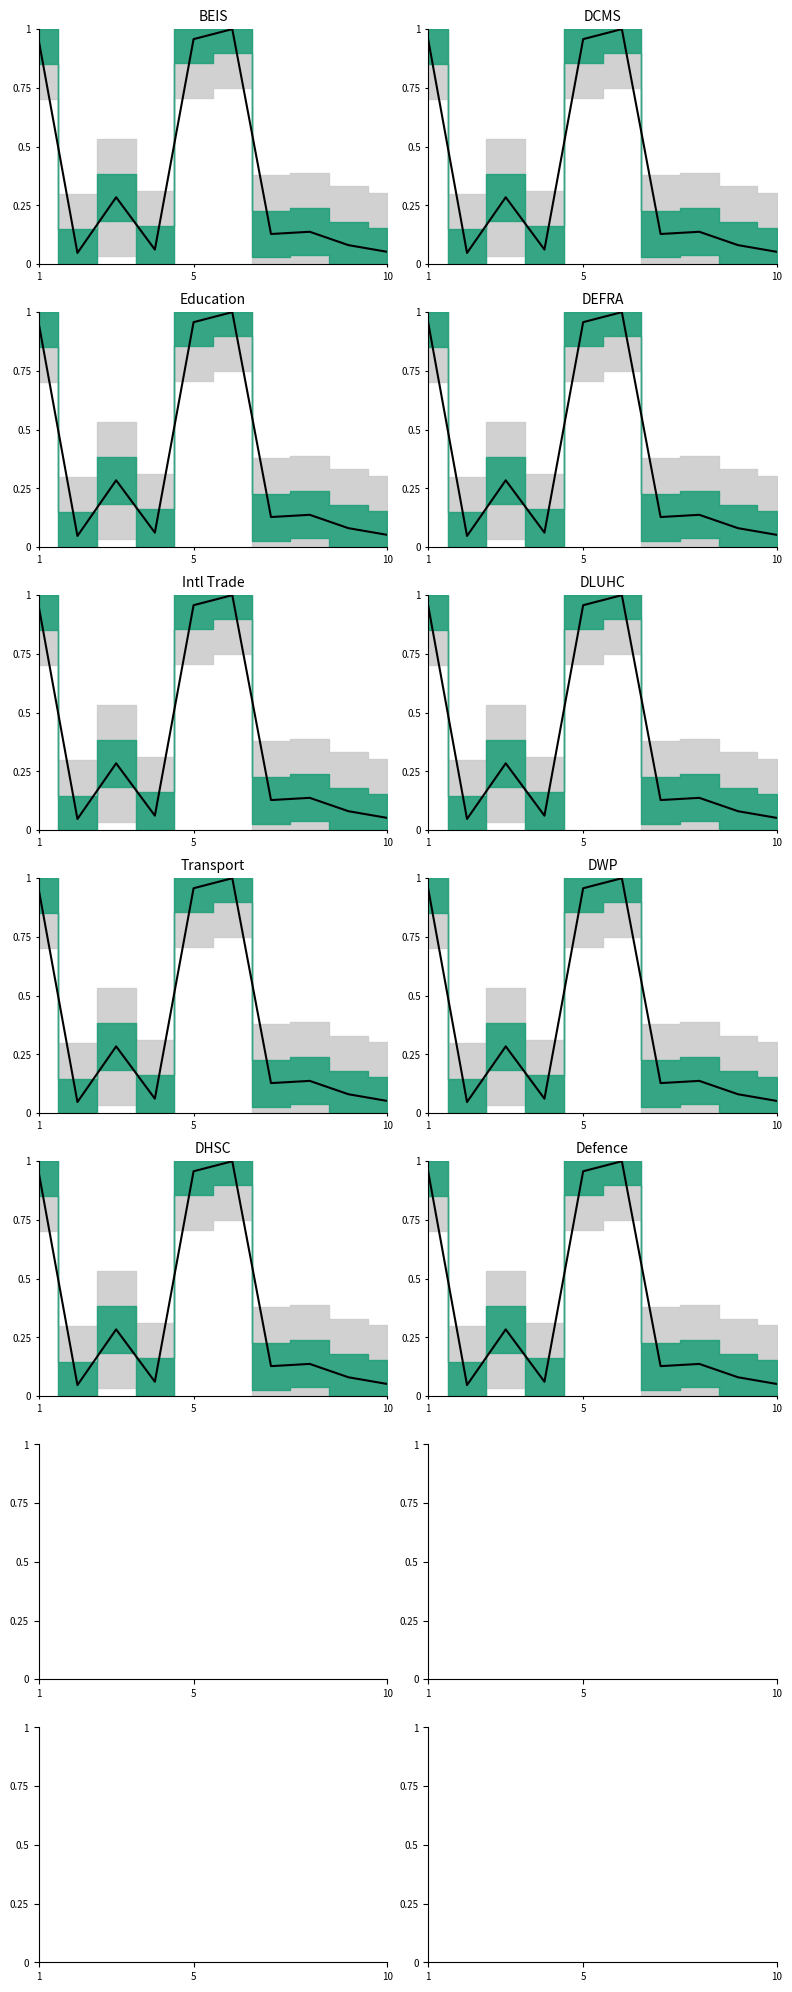

What is the label of the 6th point from the left?

5